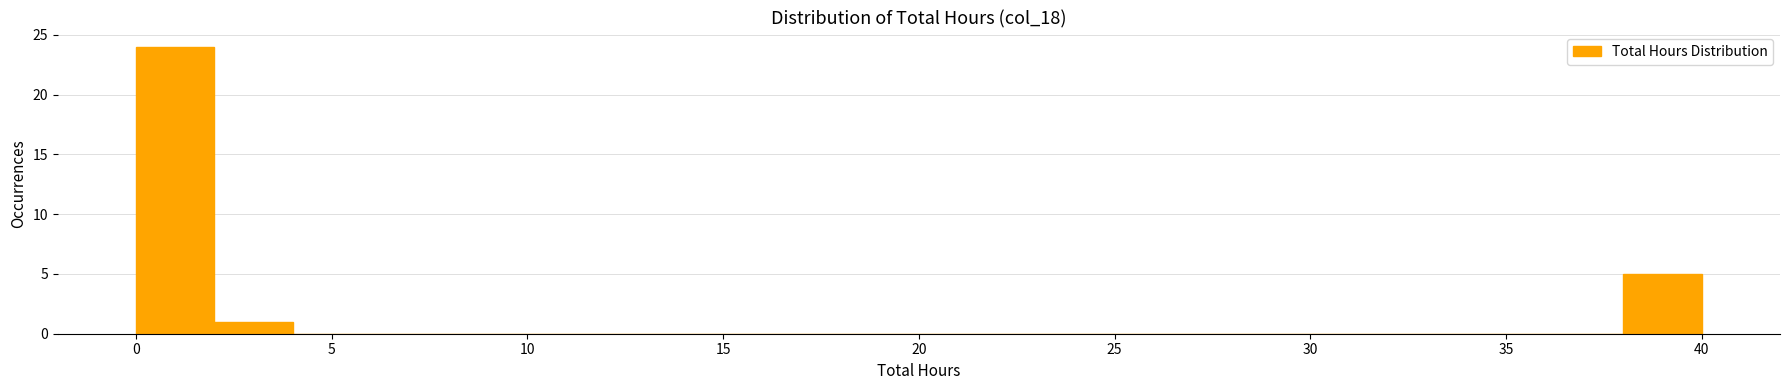

Reading left to right, transcribe this chart: for each bar, give the range it covers on the x-axis and its height. The values are not printed on the chart, so give them approximately, as read against the axis.

0 to 2: 24
2 to 4: 1
4 to 6: 0
6 to 8: 0
8 to 10: 0
10 to 12: 0
12 to 14: 0
14 to 16: 0
16 to 18: 0
18 to 20: 0
20 to 22: 0
22 to 24: 0
24 to 26: 0
26 to 28: 0
28 to 30: 0
30 to 32: 0
32 to 34: 0
34 to 36: 0
36 to 38: 0
38 to 40: 5